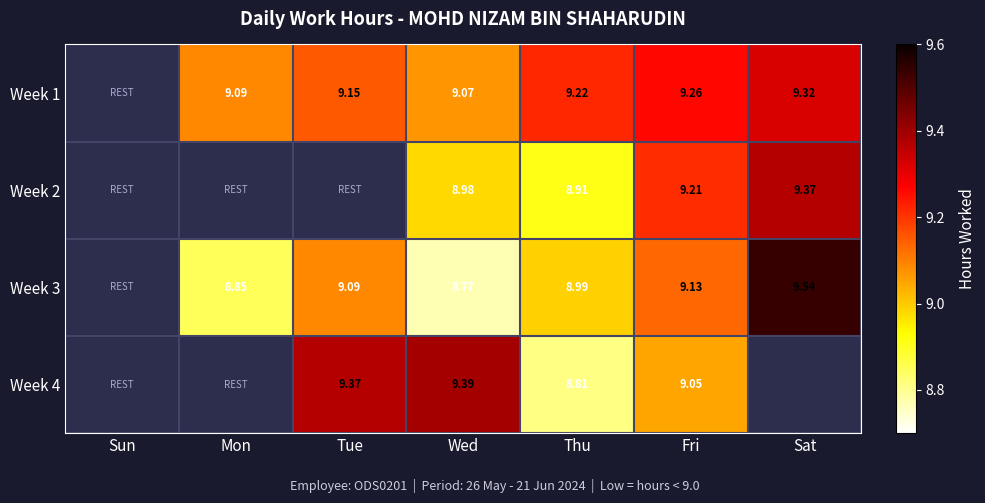

Is the value of Week 1 at Thu greater than the value of Week 4 at Thu?

Yes